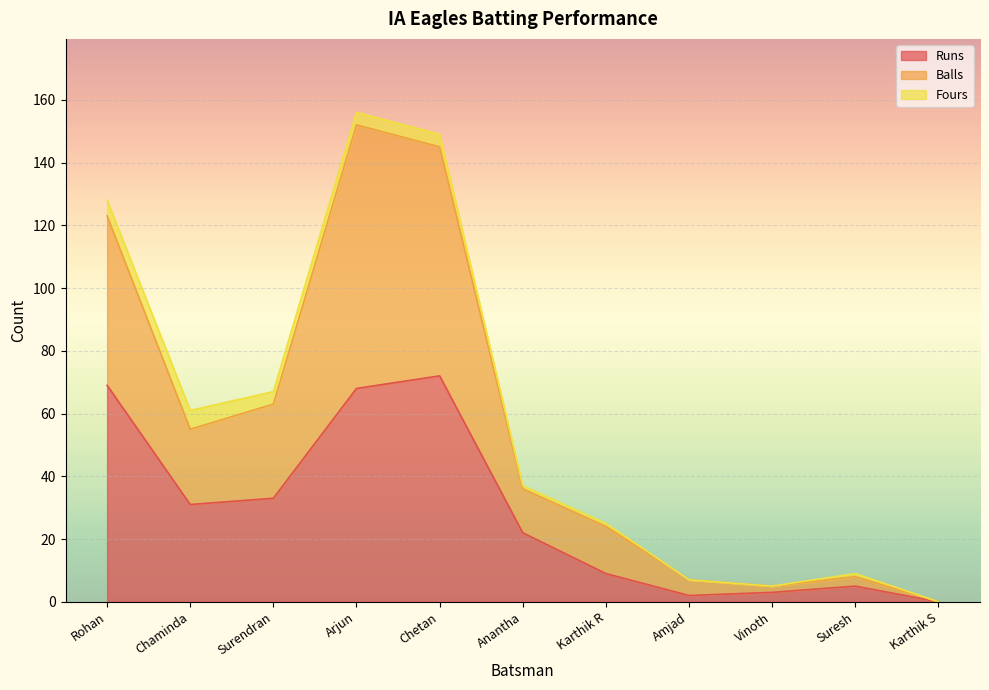

What is the total value across all series at Arjun?

156